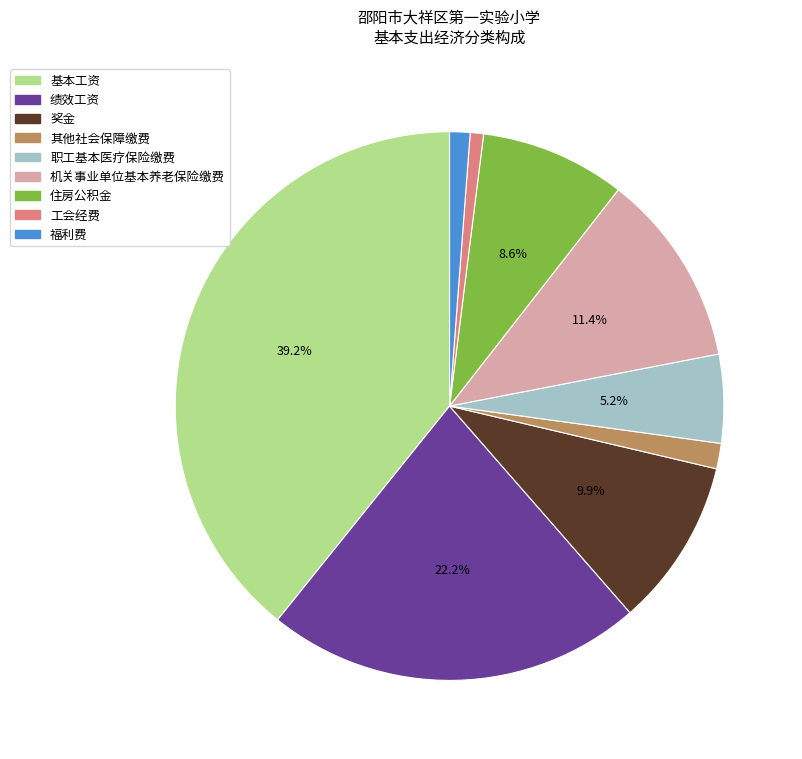

Does any single category account for the majority?

No